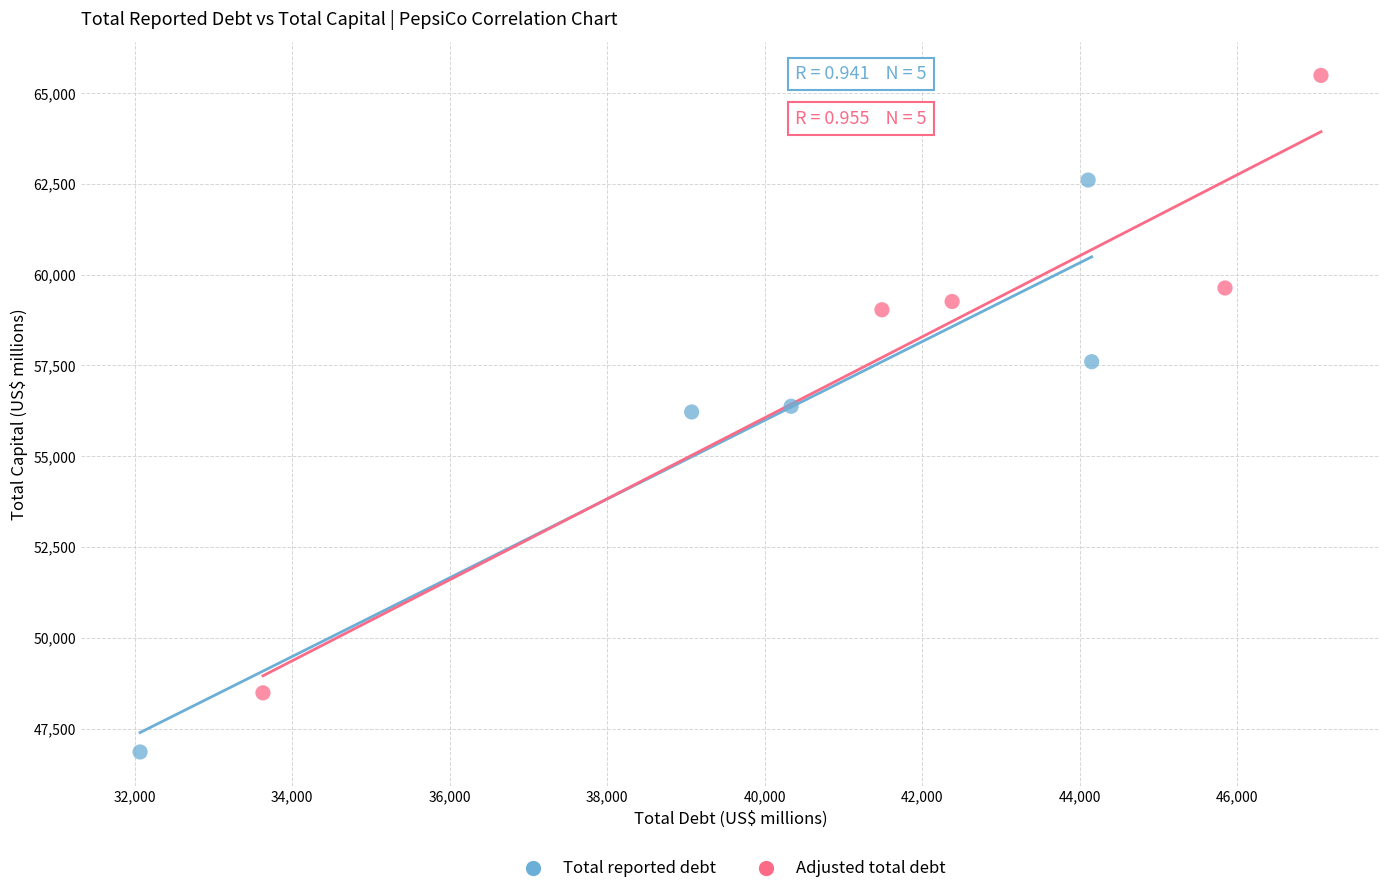

Which series reaches the maximum Y coordinate?

Adjusted total debt